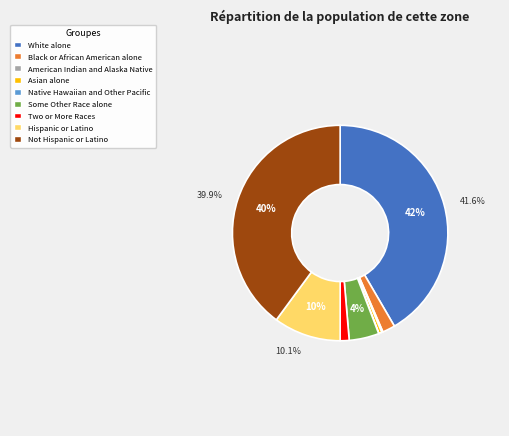

Combined, do Some Other Race alone and Not Hispanic or Latino account for over 50%?

No